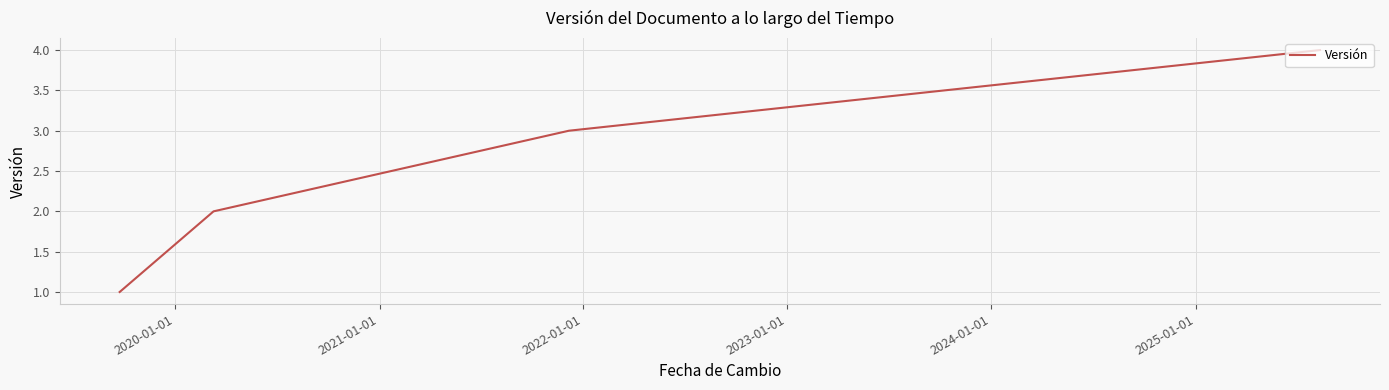

What is the sum of all values?

10